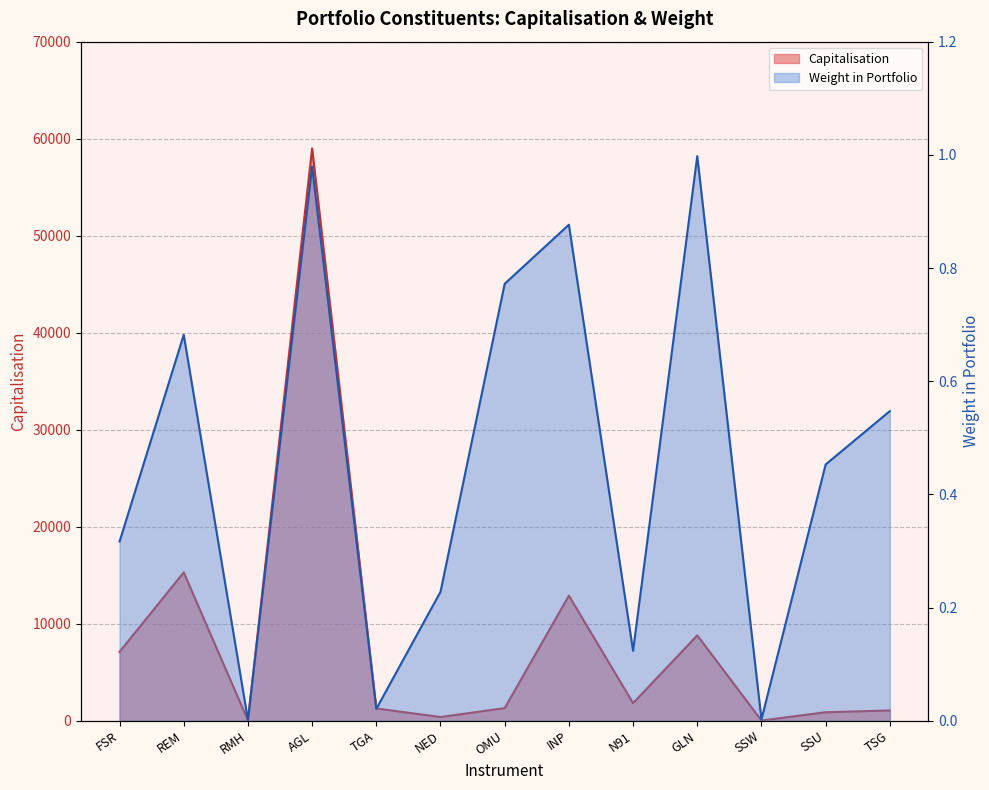

True or false: Weight in Portfolio has more than 2 interior local peaks.

True